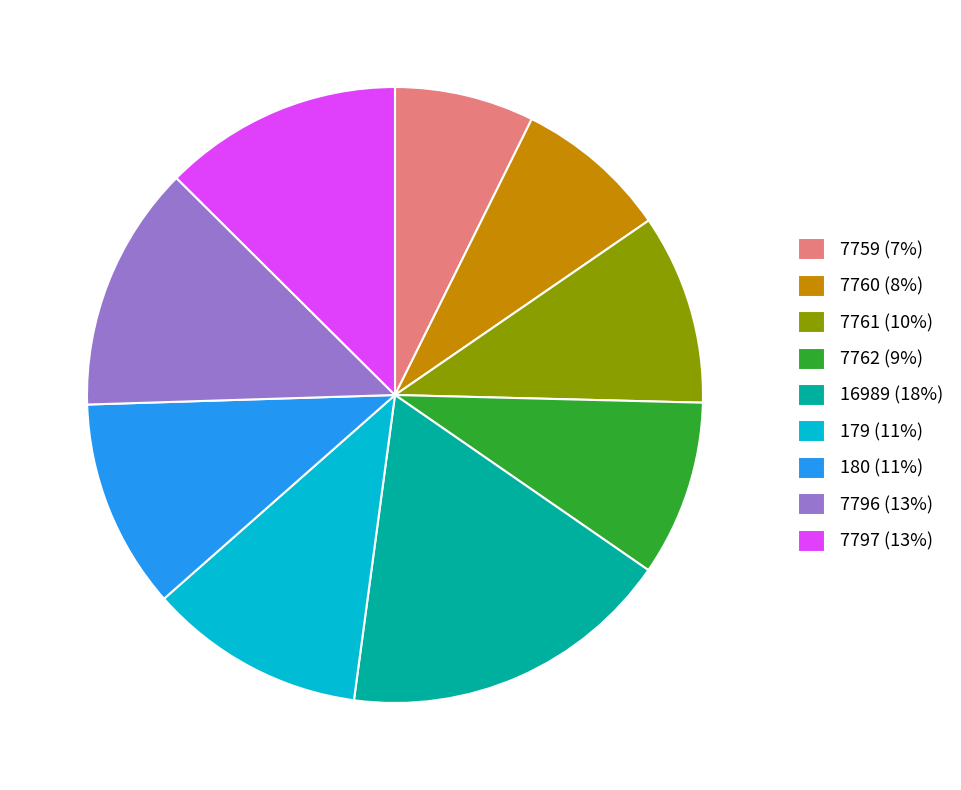

Does any single category account for the majority?

No